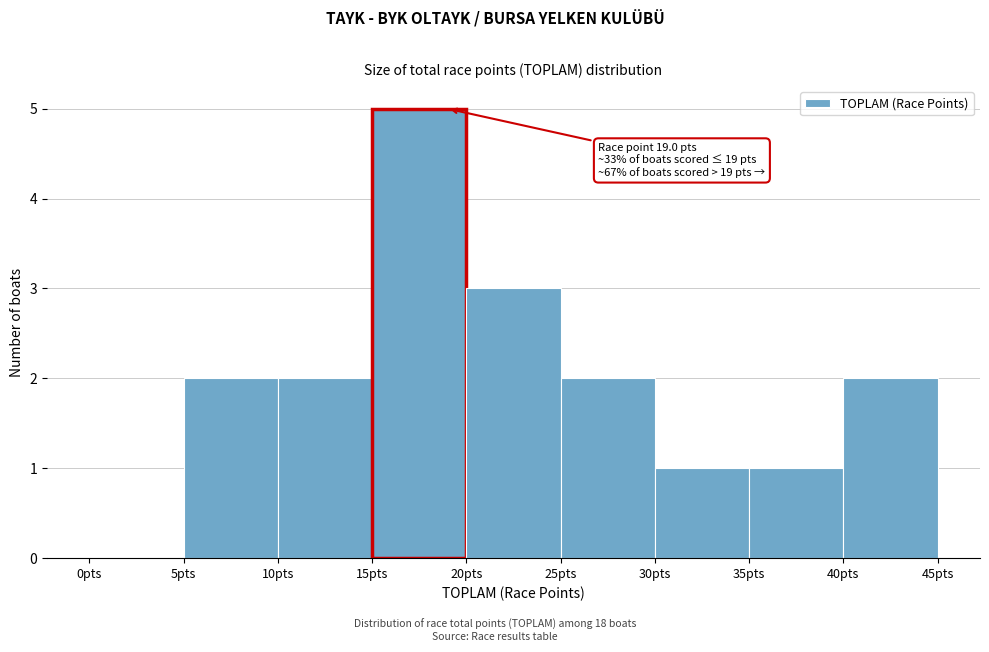

Over which range of the x-axis is the bar tallest?

15 to 20